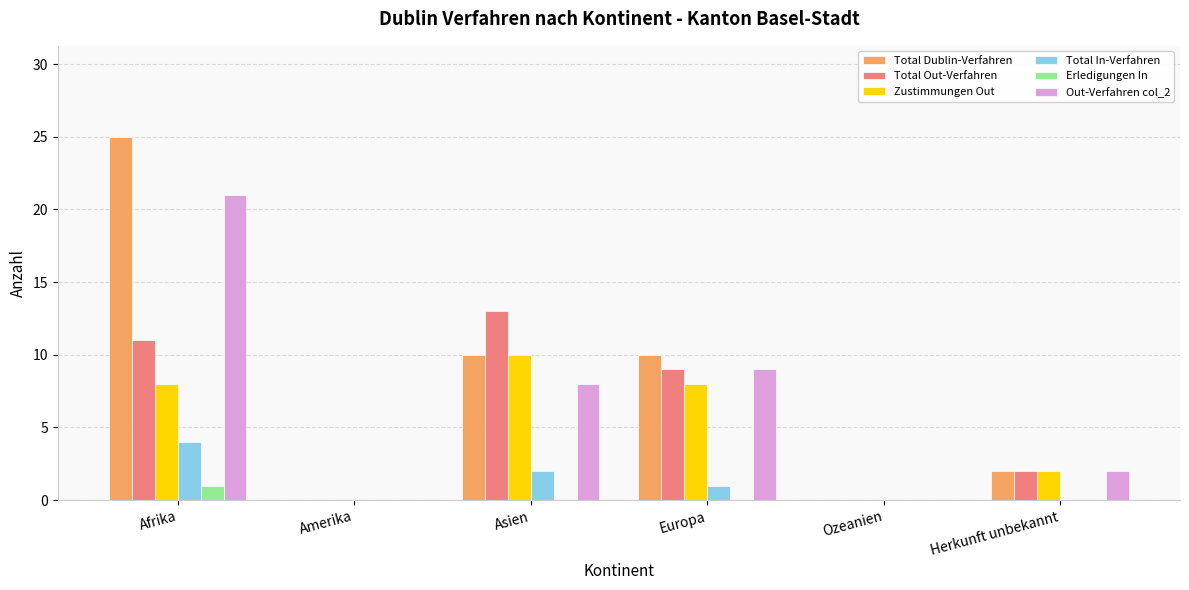

Are the bars horizontal?

No